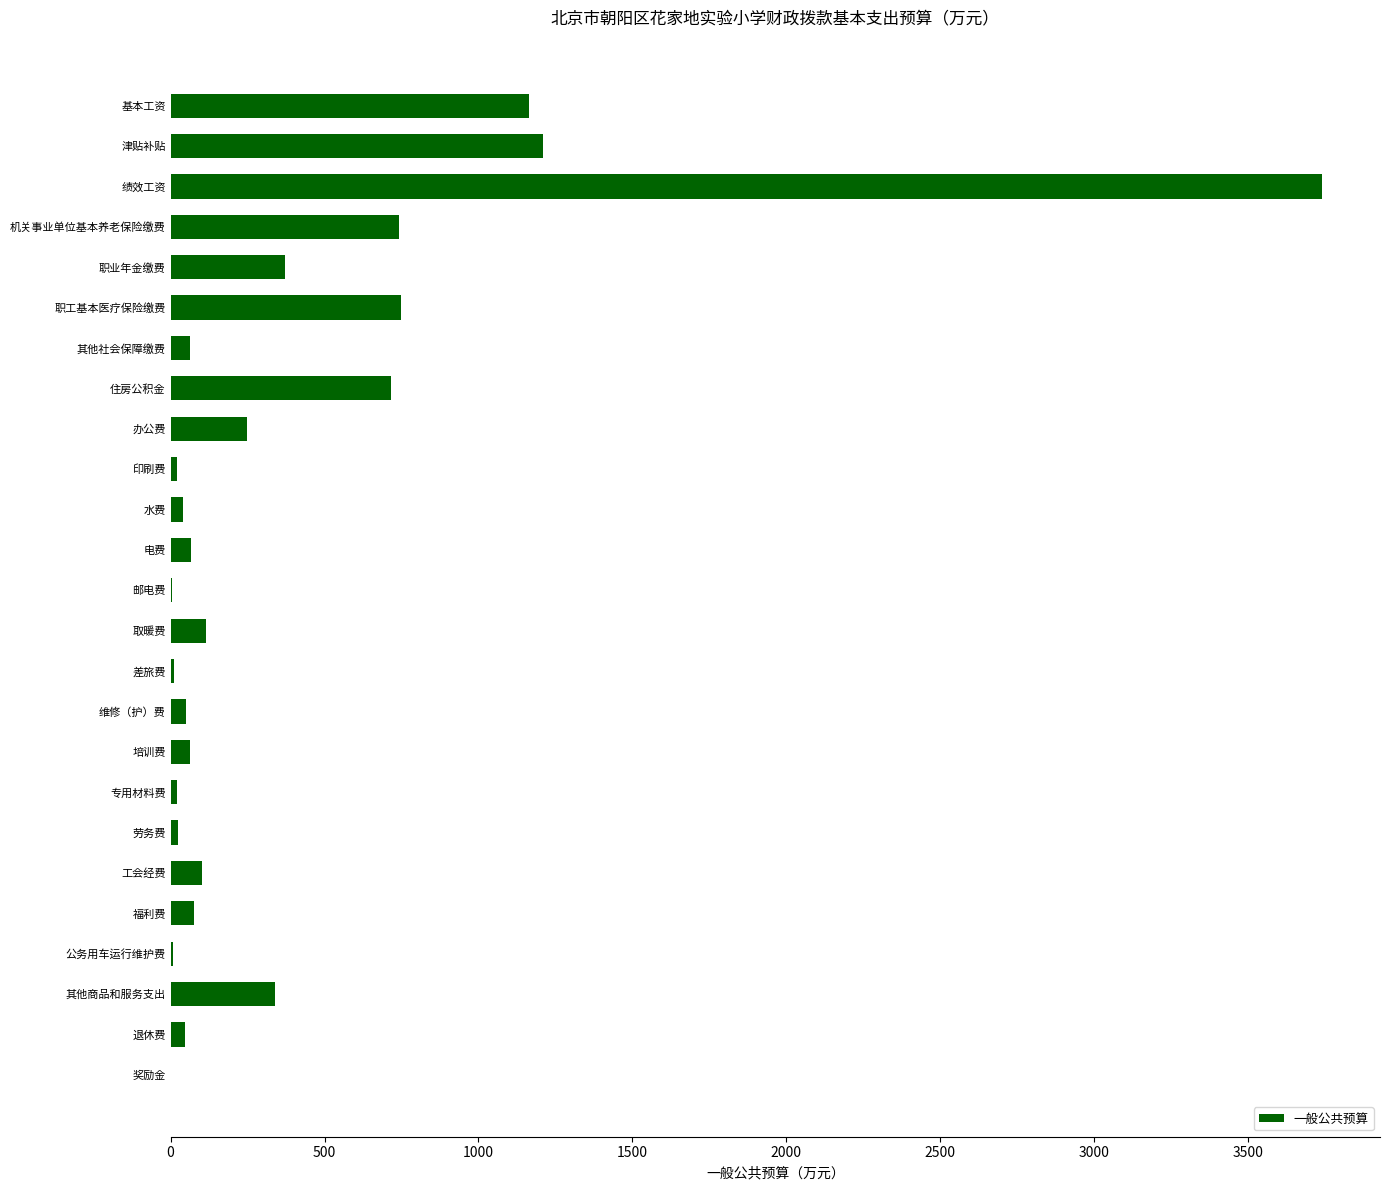

What is the sum of all values?

9984.8